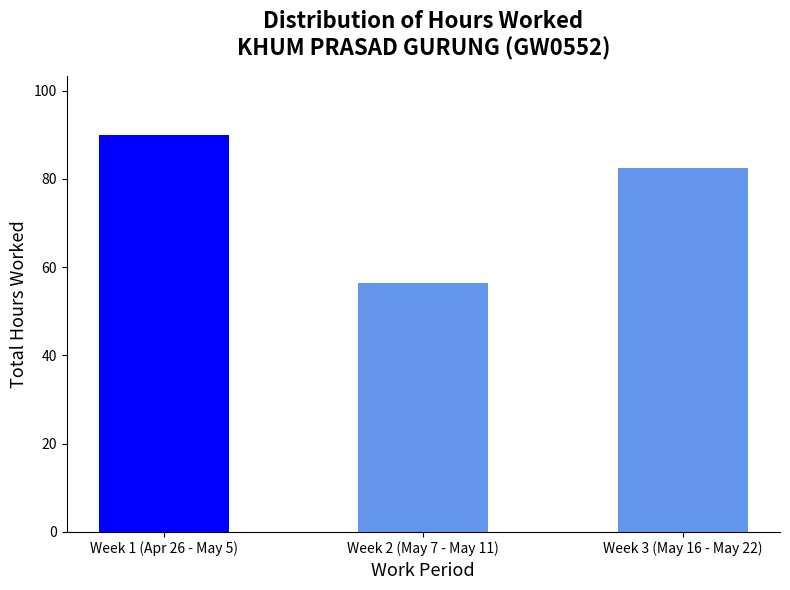

Reading left to right, transcribe all the data shown in this chart.

Week 1 (Apr 26 - May 5)=89.8	Week 2 (May 7 - May 11)=56.5	Week 3 (May 16 - May 22)=82.5